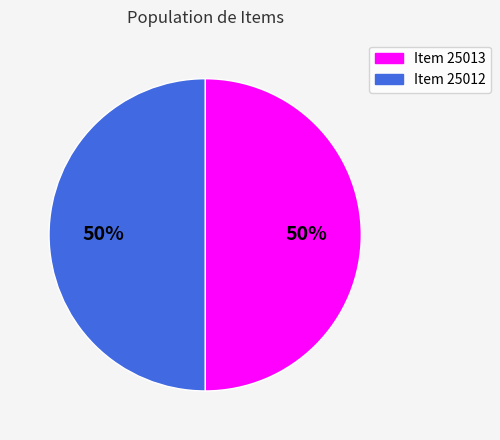

Is it true that Item 25012 is 50% of the pie?

True